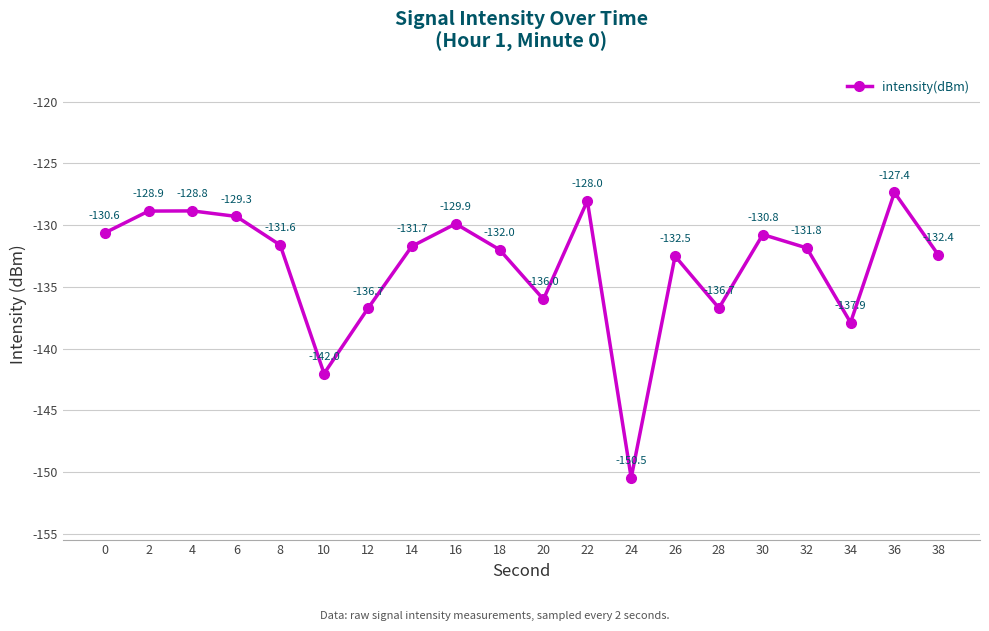

How many distinct data groups are displayed?

1